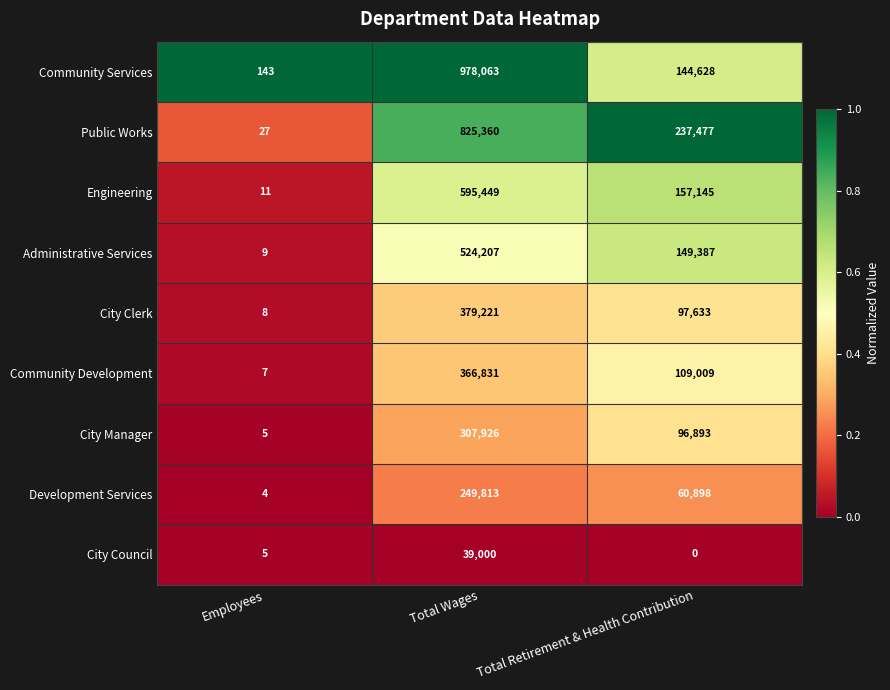

What is the sum of all Engineering values?

752605